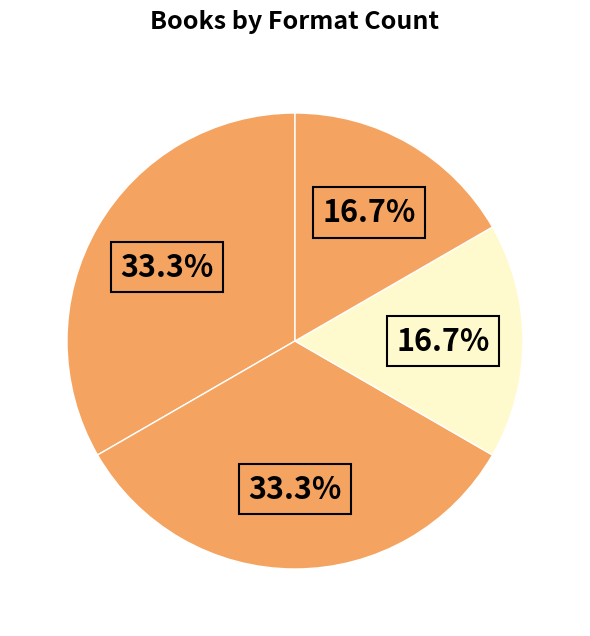

How many slices are in this pie chart?

4